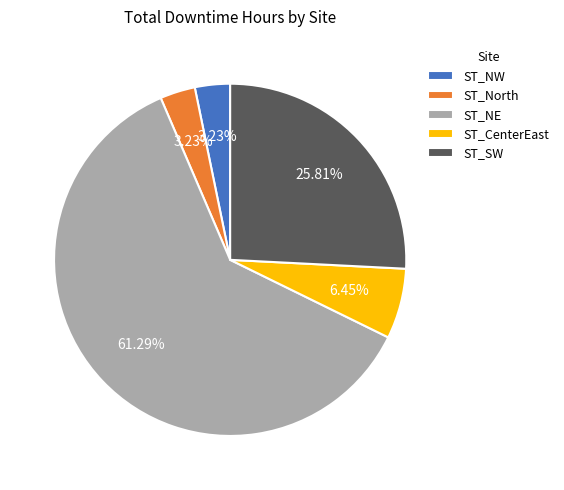

Does any single category account for the majority?

Yes